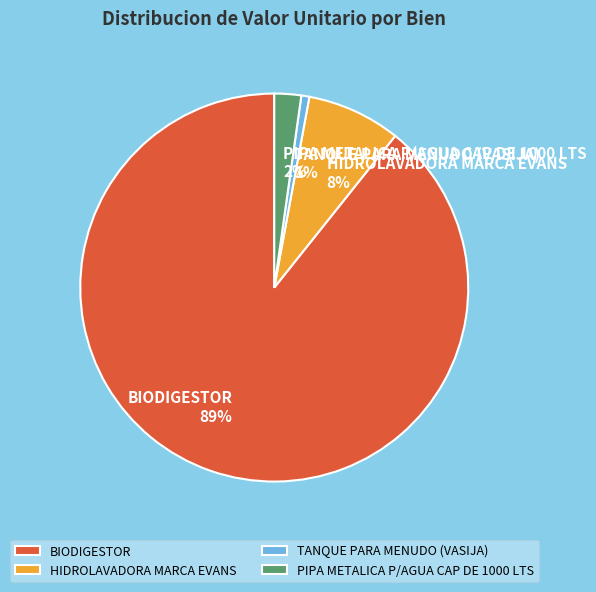

To the nearest percent, what percentage of the pie is PIPA METALICA P/AGUA CAP DE 1000 LTS?

2%